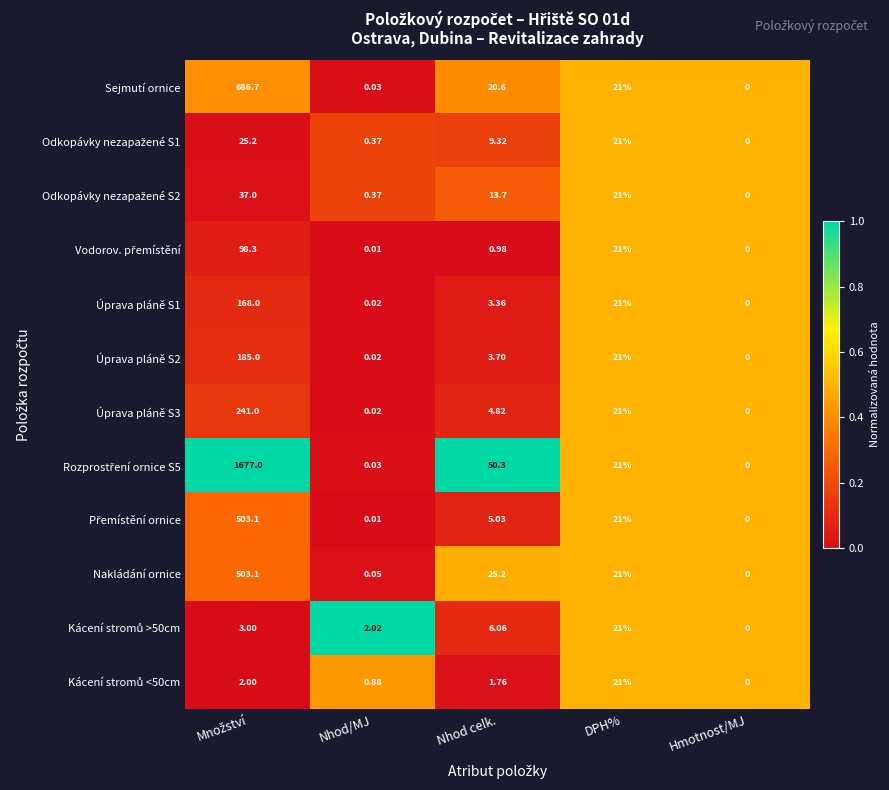

Rank the series at Množství from lowest to highest value.

Kácení stromů <50cm, Kácení stromů >50cm, Odkopávky nezapažené S1, Odkopávky nezapažené S2, Vodorov. přemístění, Úprava pláně S1, Úprava pláně S2, Úprava pláně S3, Přemístění ornice, Nakládání ornice, Sejmutí ornice, Rozprostření ornice S5